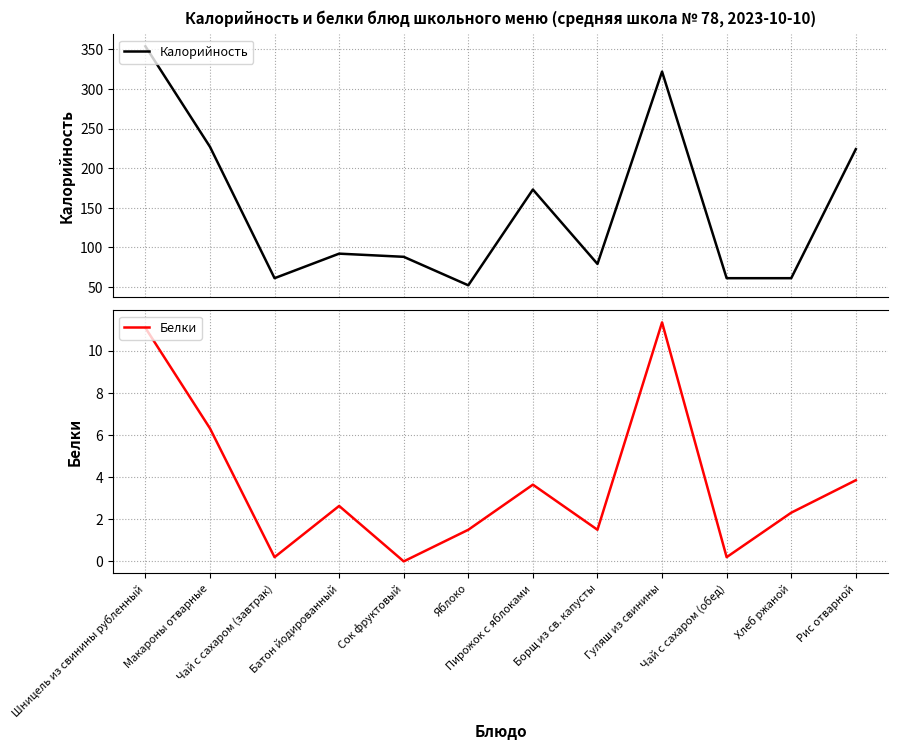

What is the maximum value shown in the chart?

354.0